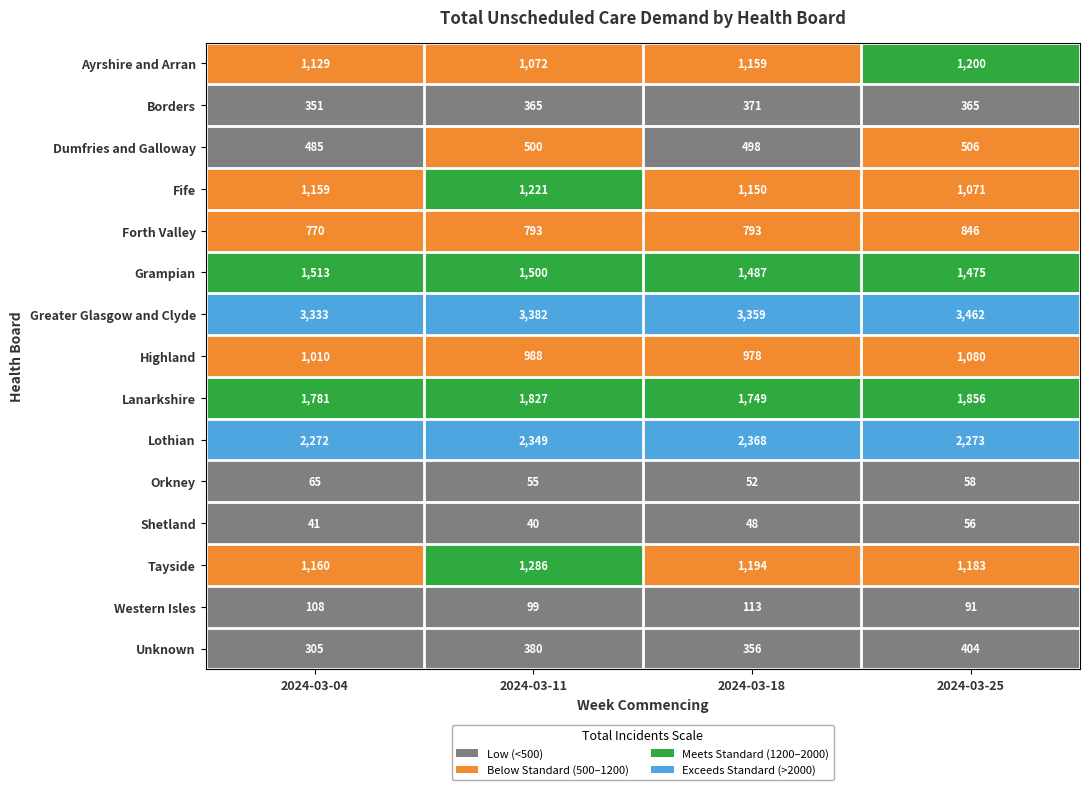

What is the minimum value shown in the chart?

40